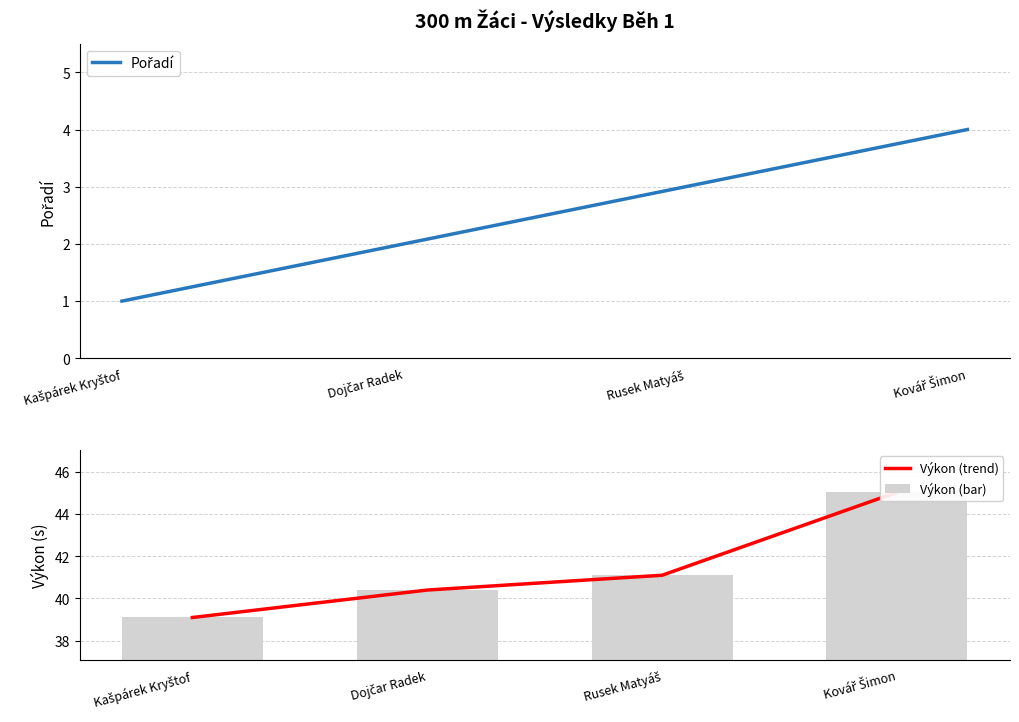

Reading left to right, list all the values displayed in this chart.

Pořadí: Kašpárek Kryštof=1.0	Dojčar Radek=2.0	Rusek Matyáš=3.0	Kovář Šimon=4.0
Výkon (trend): Kašpárek Kryštof=39.1	Dojčar Radek=40.4	Rusek Matyáš=41.1	Kovář Šimon=45.0
Výkon (bar): Kašpárek Kryštof=39.1	Dojčar Radek=40.4	Rusek Matyáš=41.1	Kovář Šimon=45.0